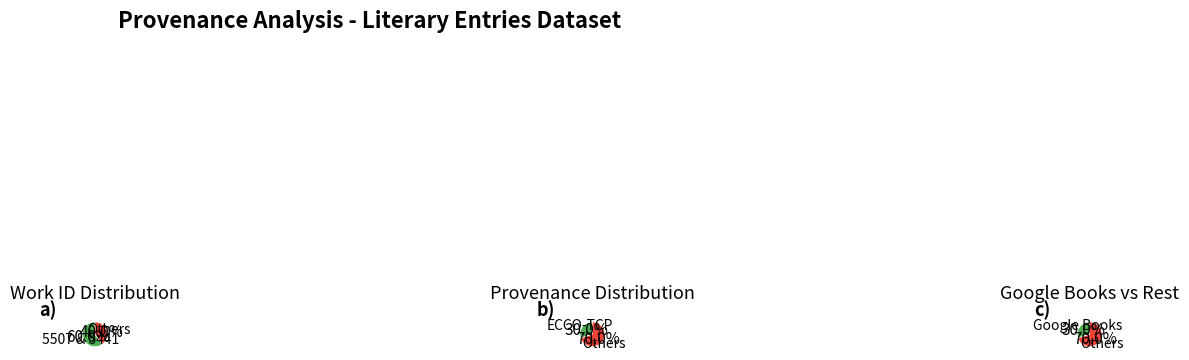

Is Searching ECCO-TCP the majority of the pie?

No